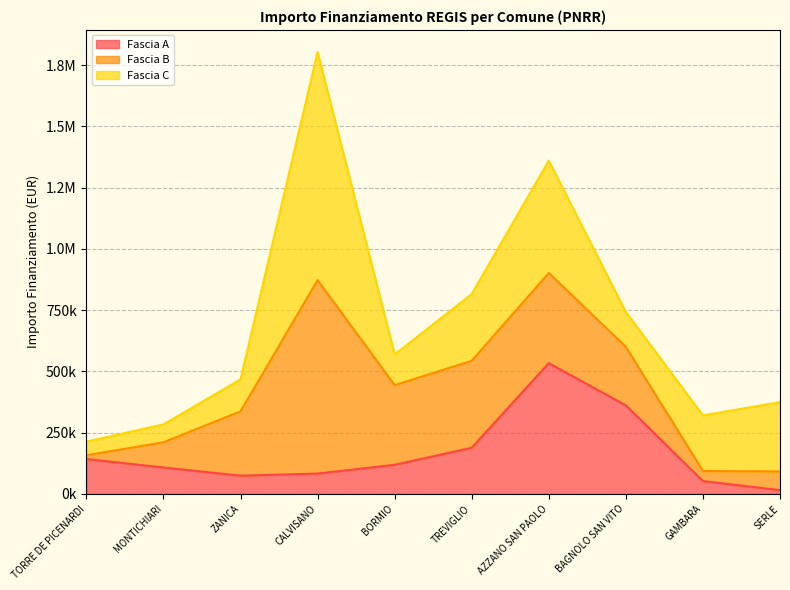

Reading right to left, transcribe all the data shown in this chart.

Fascia A: SERLE=15440.0	GAMBARA=52320.0	BAGNOLO SAN VITO=361240.0	AZZANO SAN PAOLO=533520.0	TREVIGLIO=188362.2	BORMIO=118800.0	CALVISANO=83040.0	ZANICA=74400.0	MONTICHIARI=108000.0	TORRE DE PICENARDI=142320.0
Fascia B: SERLE=76140.0	GAMBARA=41192.0	BAGNOLO SAN VITO=238829.6	AZZANO SAN PAOLO=368005.7	TREVIGLIO=354880.0	BORMIO=325026.9	CALVISANO=789254.4	ZANICA=262240.0	MONTICHIARI=102630.9	TORRE DE PICENARDI=15440.0
Fascia C: SERLE=282960.0	GAMBARA=226850.0	BAGNOLO SAN VITO=142361.6	AZZANO SAN PAOLO=458182.4	TREVIGLIO=272400.0	BORMIO=125175.0	CALVISANO=930869.5	ZANICA=130560.0	MONTICHIARI=73108.0	TORRE DE PICENARDI=55388.0